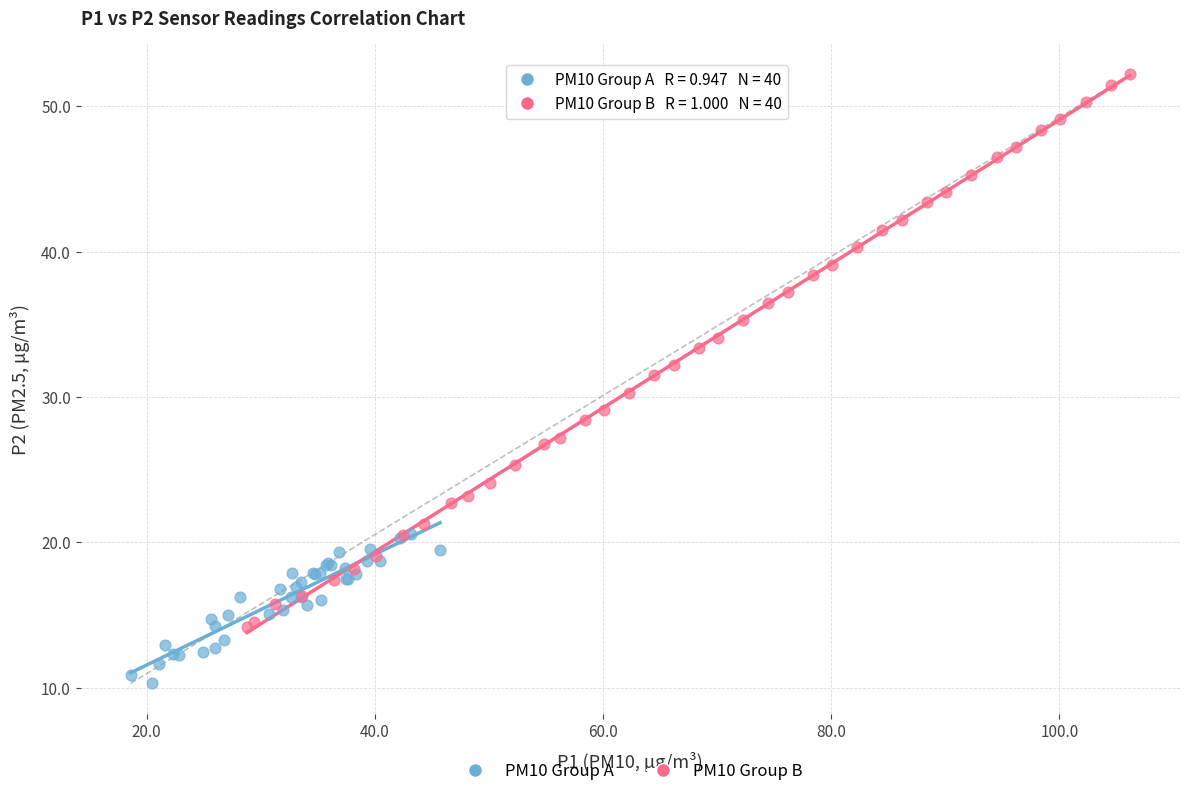

Which series has the widest spread of Y values?

PM10 Group B